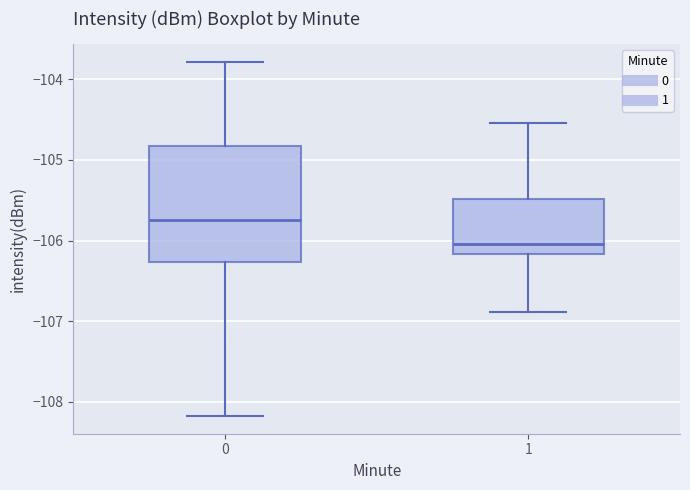

Reading left to right, read every box against the y-axis: the position of its median line, the range the box covers, and the ends of its whiskers. The values are not printed on the chart, so give them approximately, as read against the axis.

0: median -105.7, box -106.3 to -104.8, whiskers -108.2 to -103.8
1: median -106.0, box -106.2 to -105.5, whiskers -106.9 to -104.5